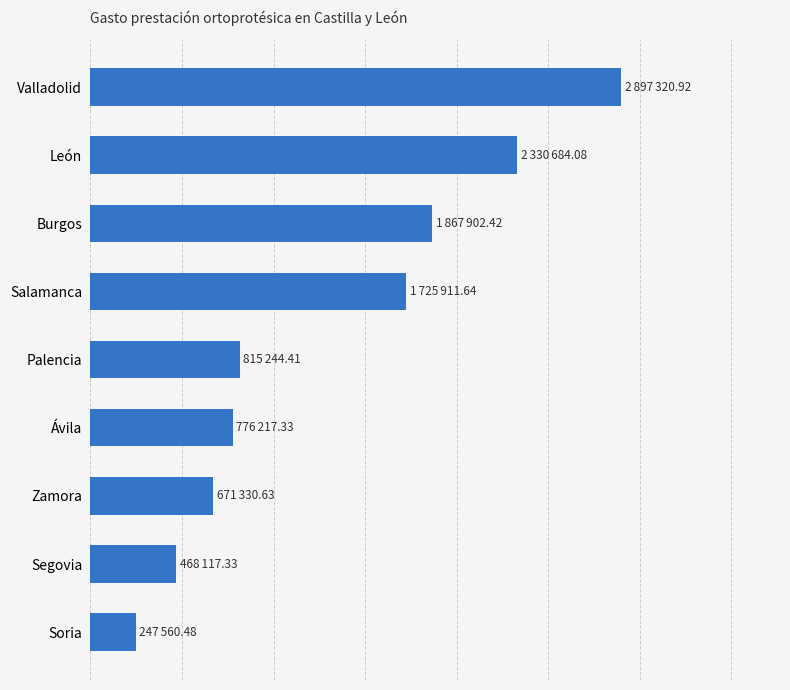

What is the difference between the second highest and minimum values?

2083123.6